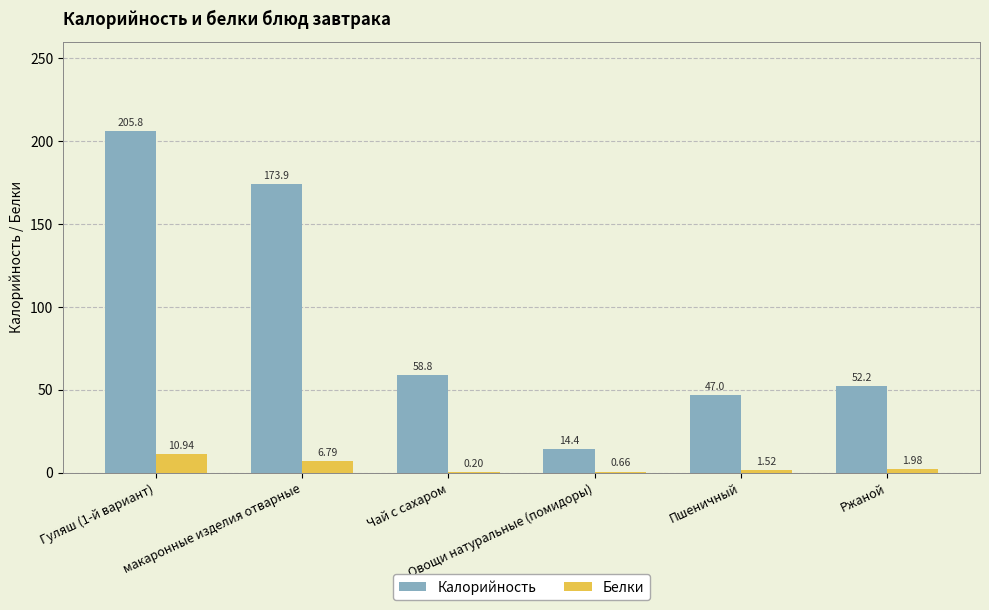

Are the bars horizontal?

No